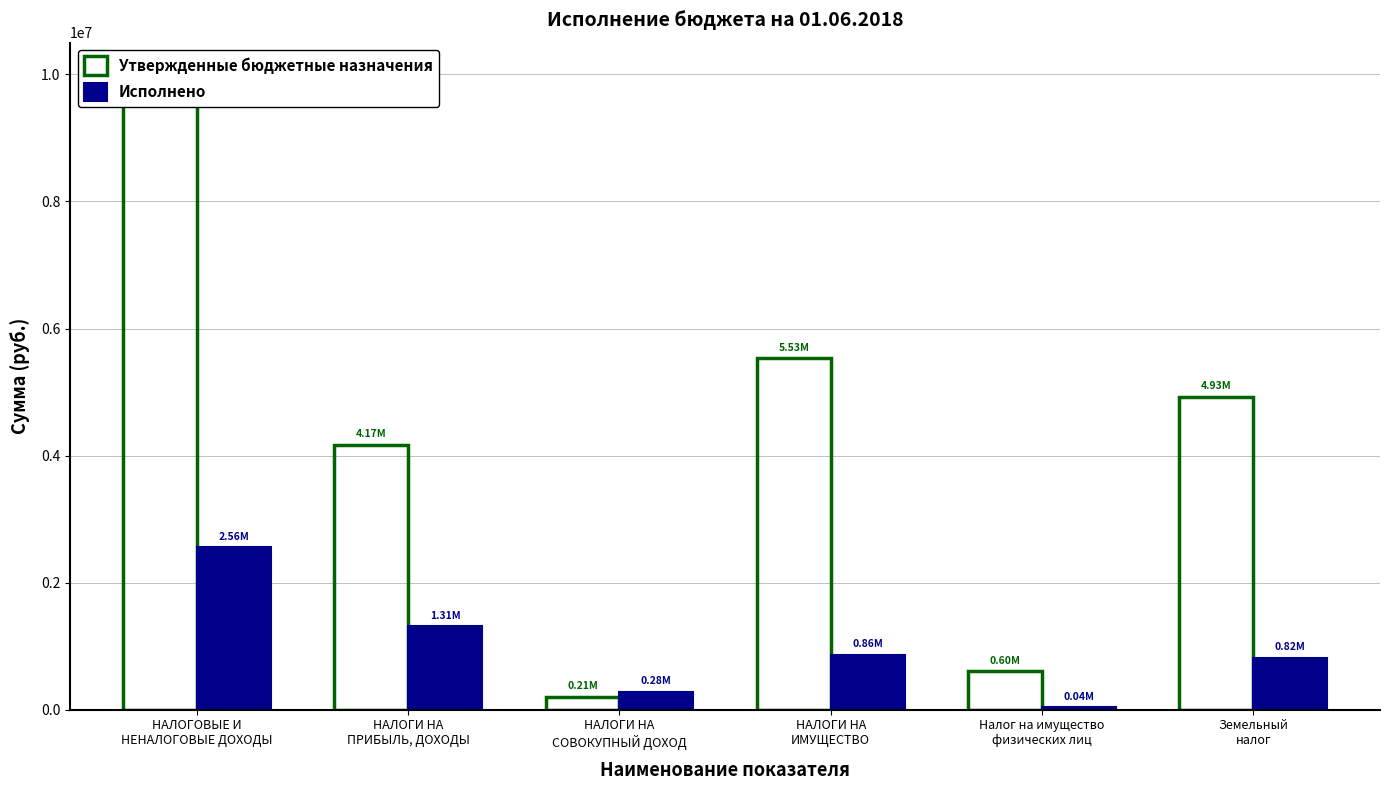

What value does the Исполнено series have at НАЛОГИ НА
ИМУЩЕСТВО?

860825.2